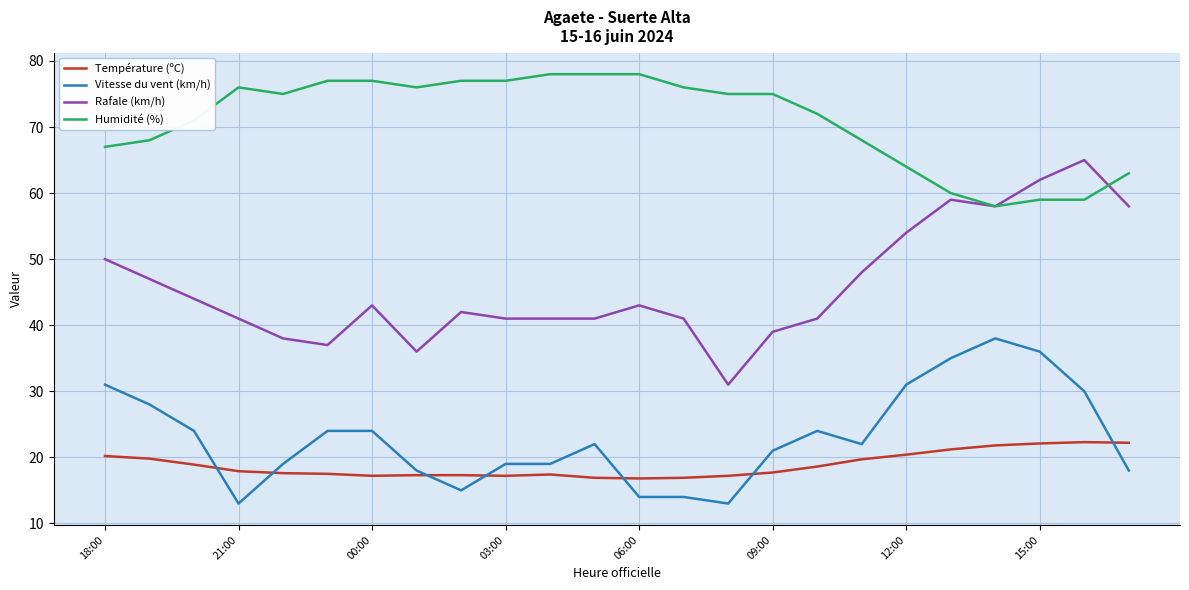

What is the smallest value displayed?

13.0